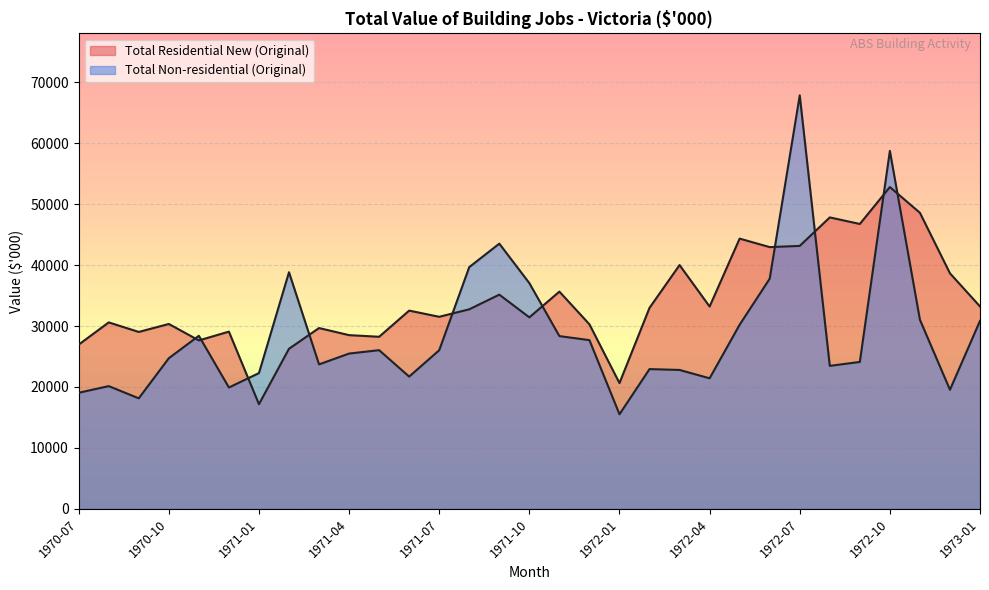

How many values in the Total Residential New (Original) series exceed 32532?

15